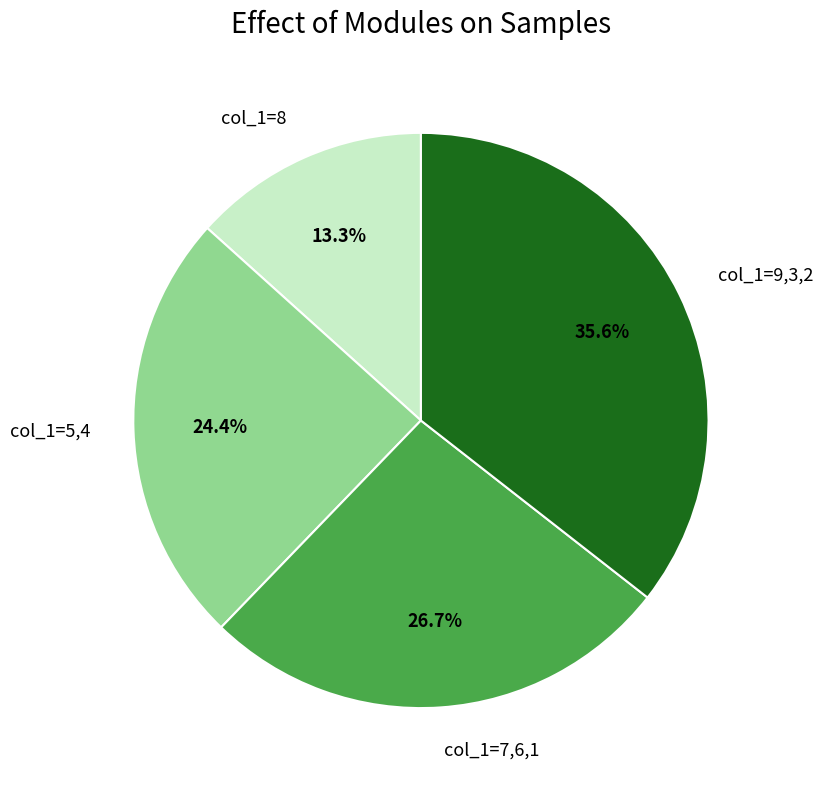

What is the largest slice in the pie chart?

col_1=9,3,2